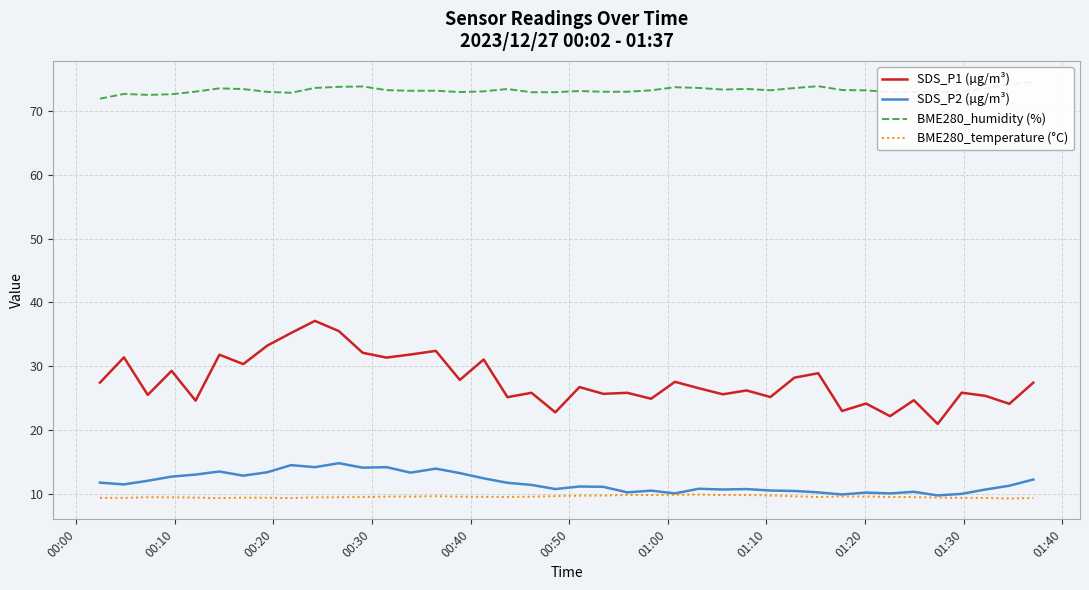

In BME280_temperature (°C), how many points are lower than both neighbors (excluding endpoints)?

6